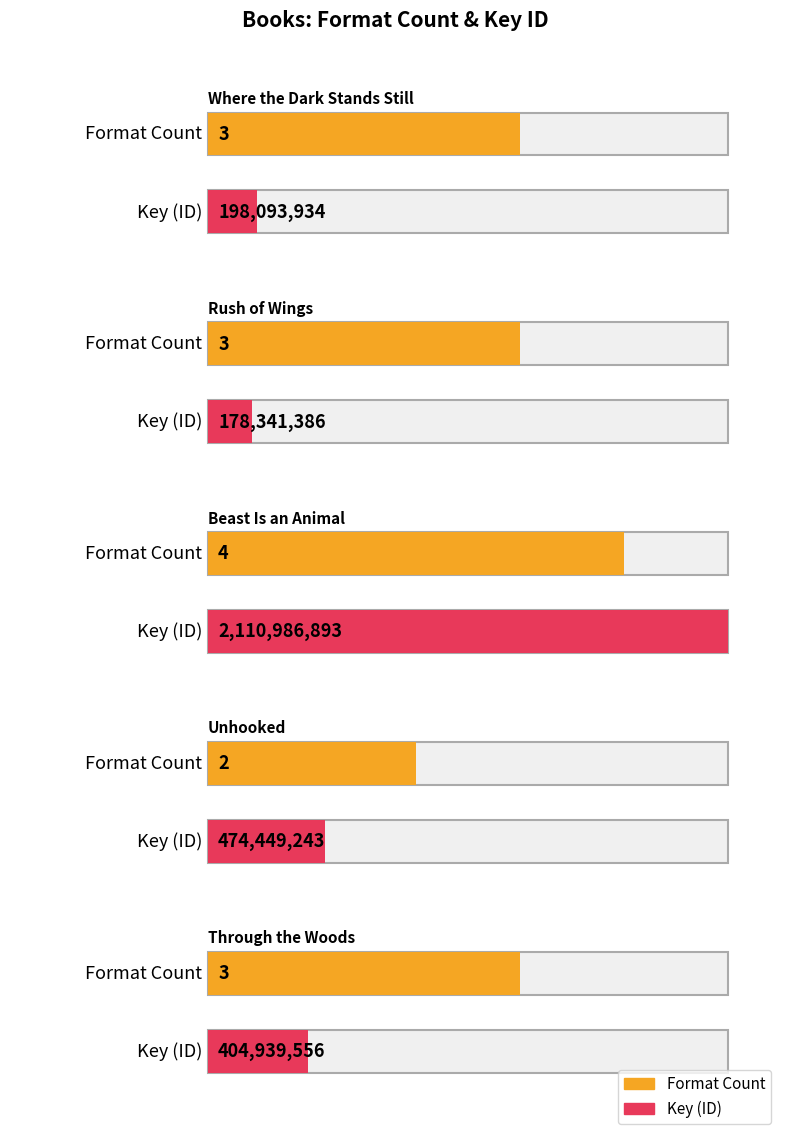

What is the average value?

3